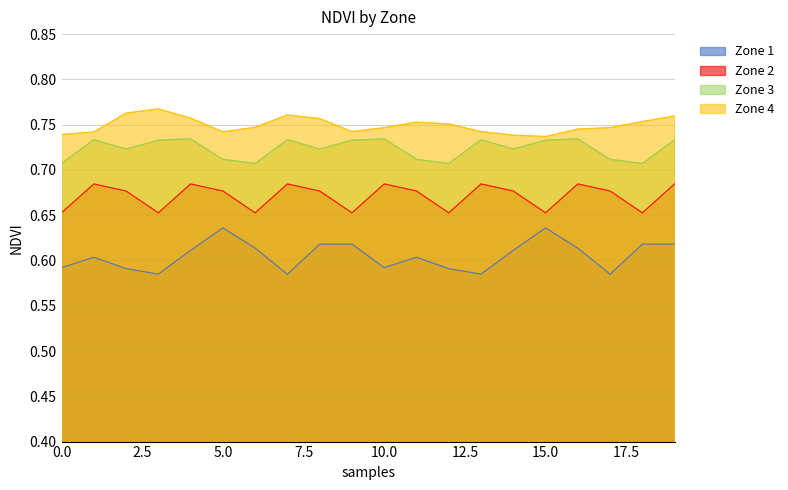

What is the spread (max minus min) of values at 6?

0.1